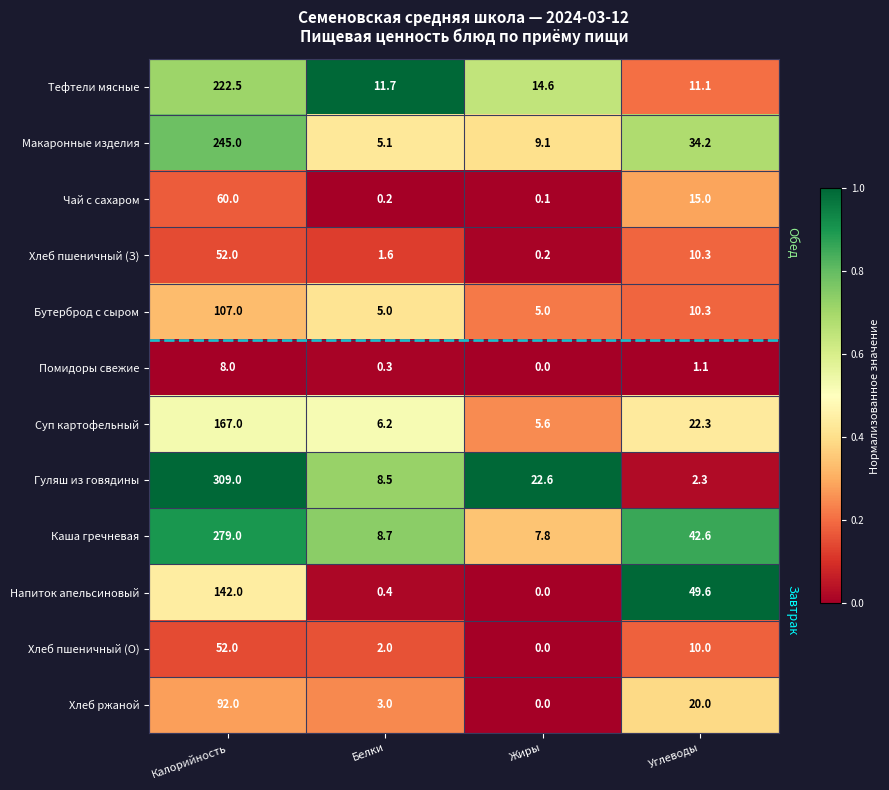

True or false: Чай с сахаром has a value of 0.1 at Жиры.

True